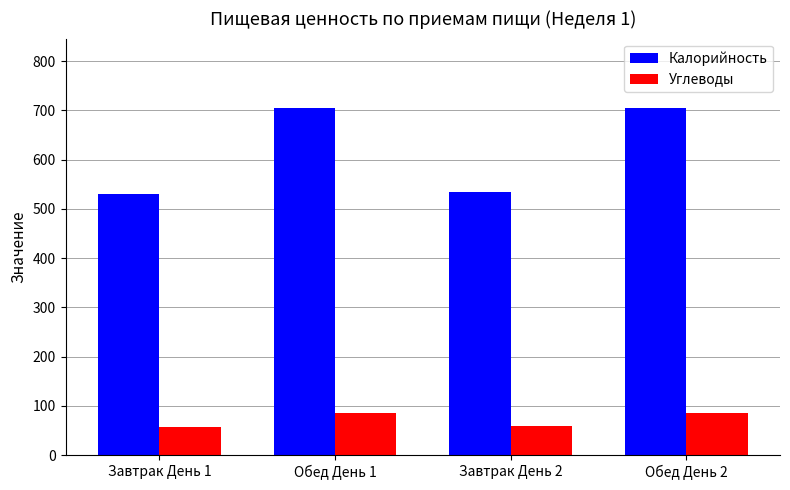

At how many categories does at least one series exceed 599?

2